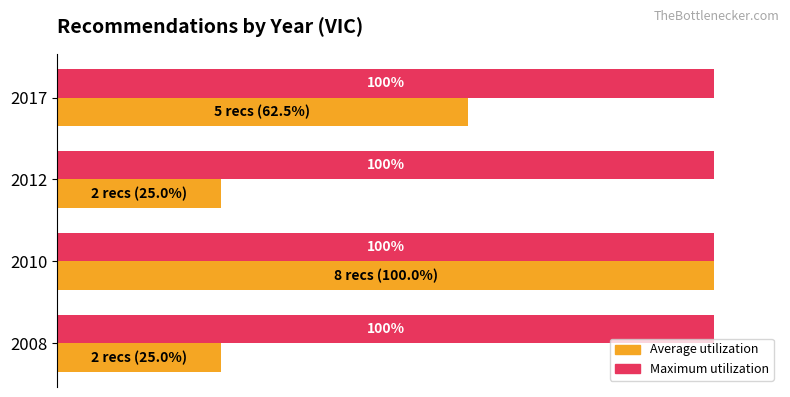

Between 2010 and 2012, which series saw the biggest shift?

Average utilization